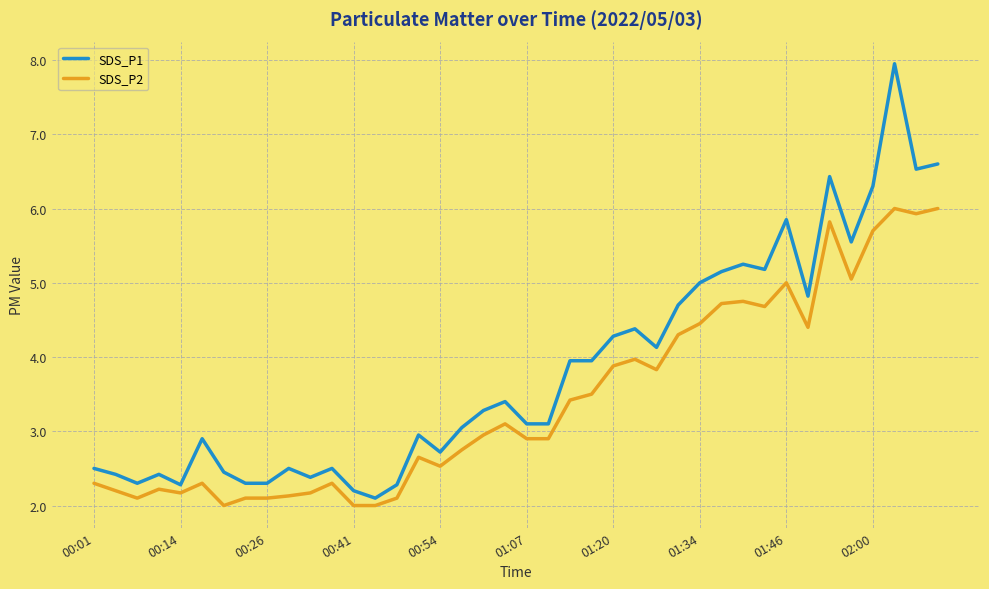

What is the lowest value of the SDS_P1 series?

2.1